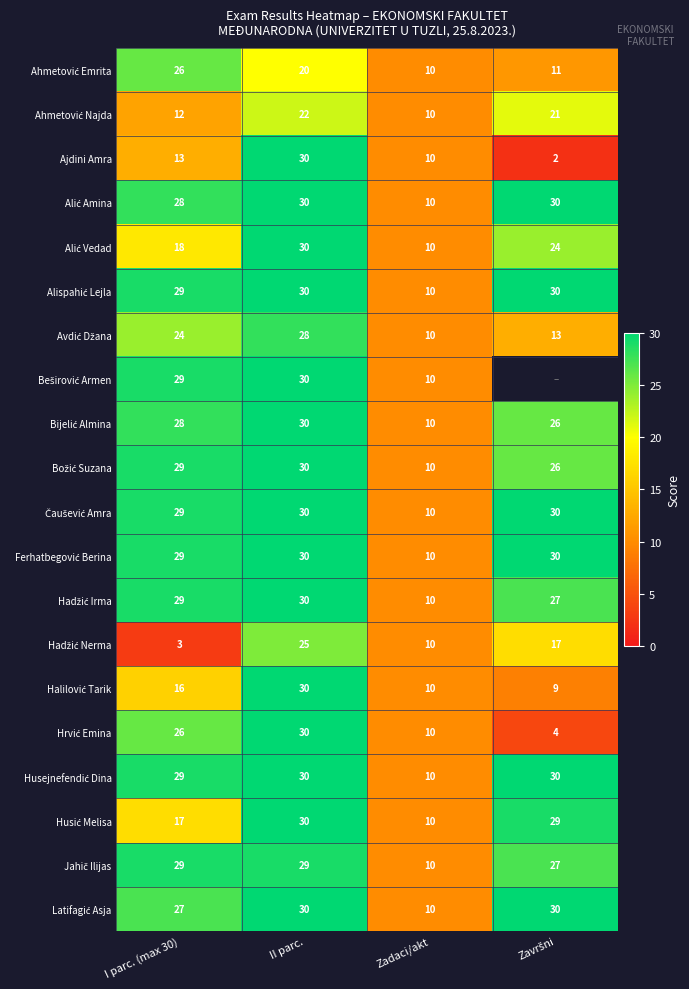

What is the difference between the maximum and minimum values in the Ajdini Amra series?

28